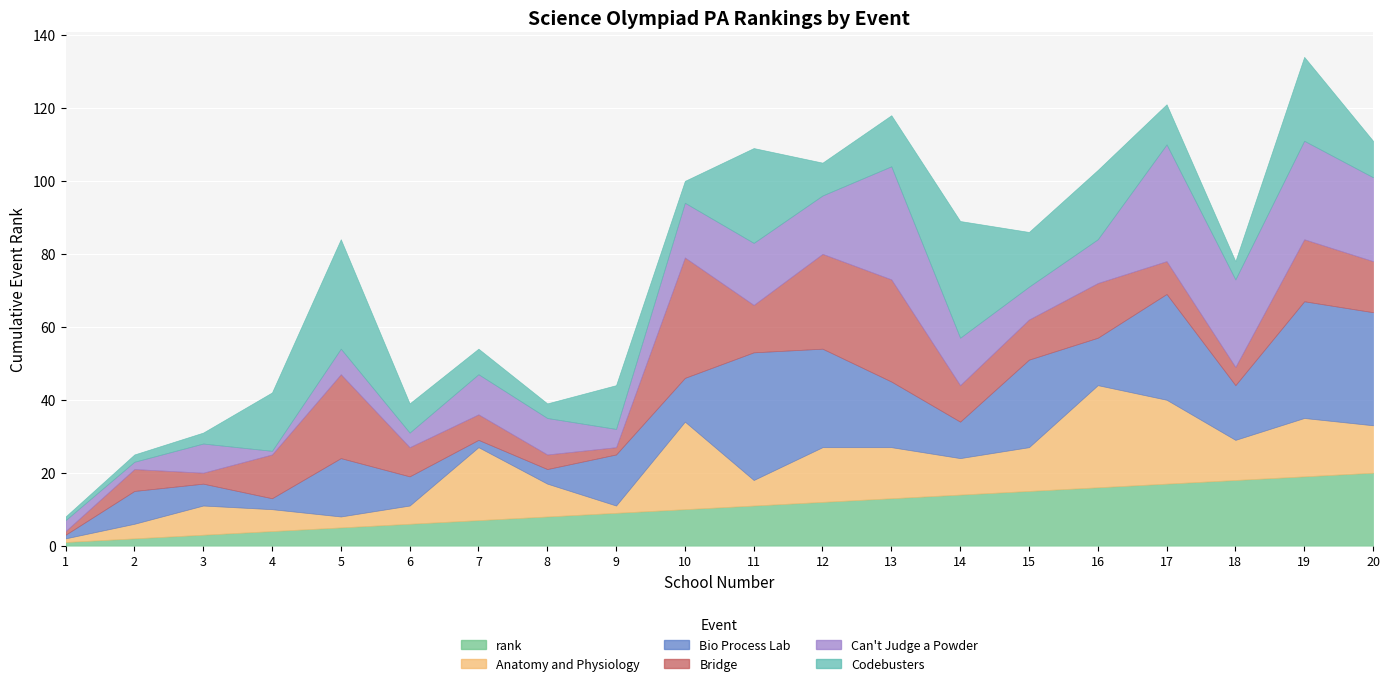

What is the difference between the maximum and second lowest values in the Codebusters series?

30